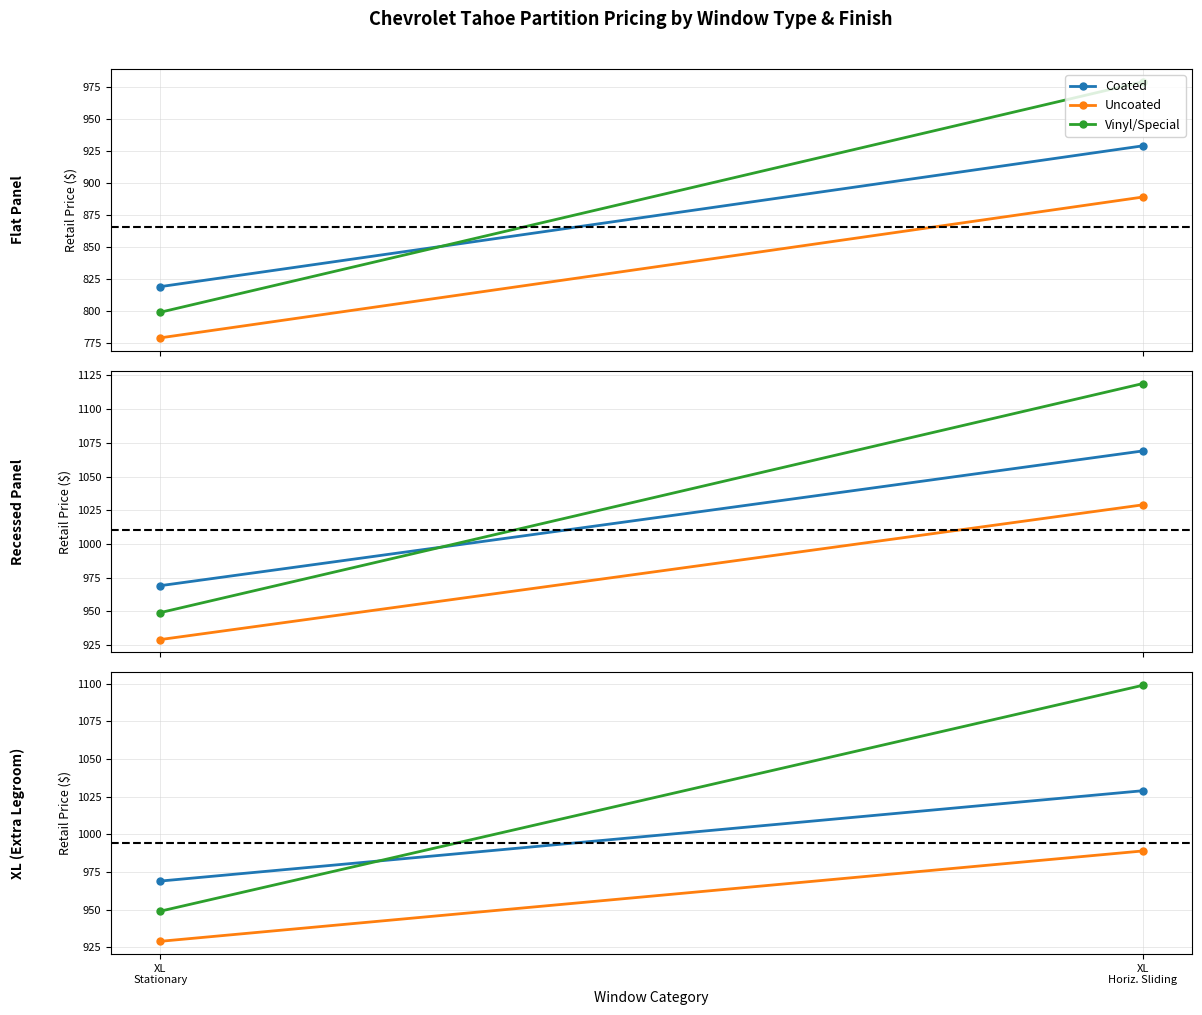

What is the minimum value shown in the chart?

929